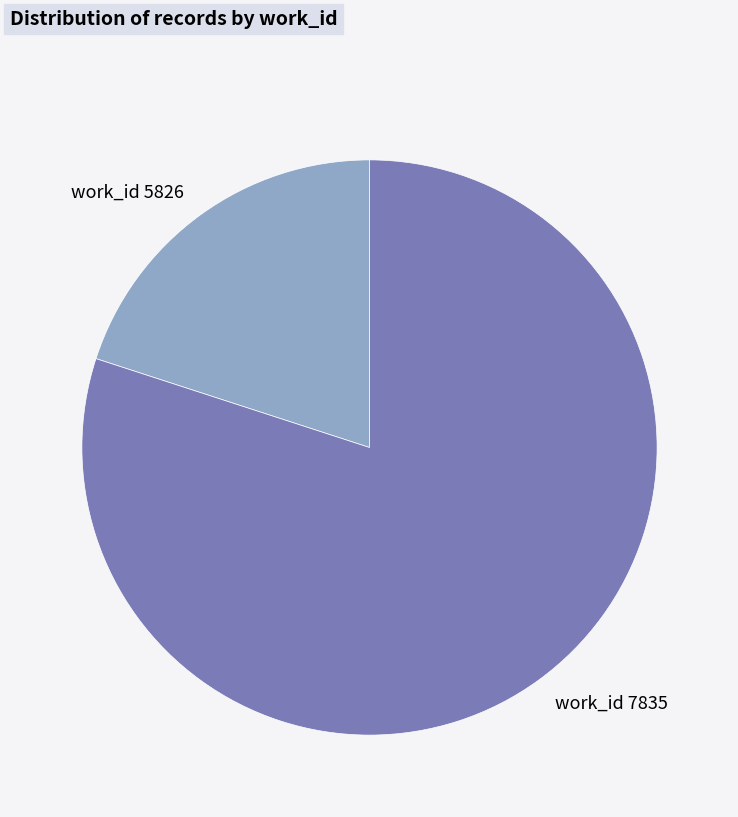

Which has a higher value, work_id 7835 or work_id 5826?

work_id 7835